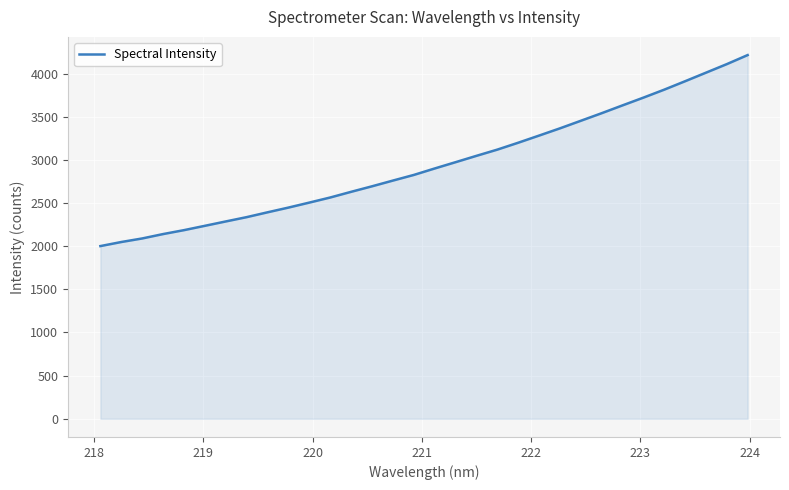

What is the smallest value displayed?

2000.9